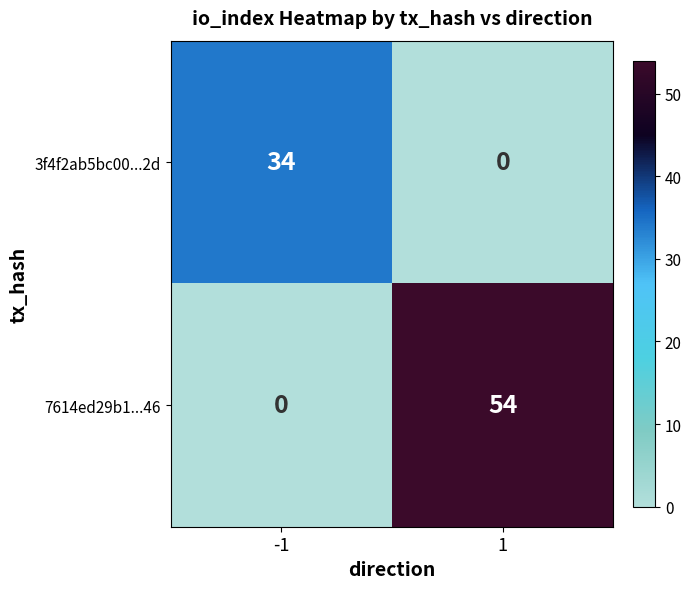

The value of 3f4f2ab5bc00...2d at -1 is 44. True or false?

False